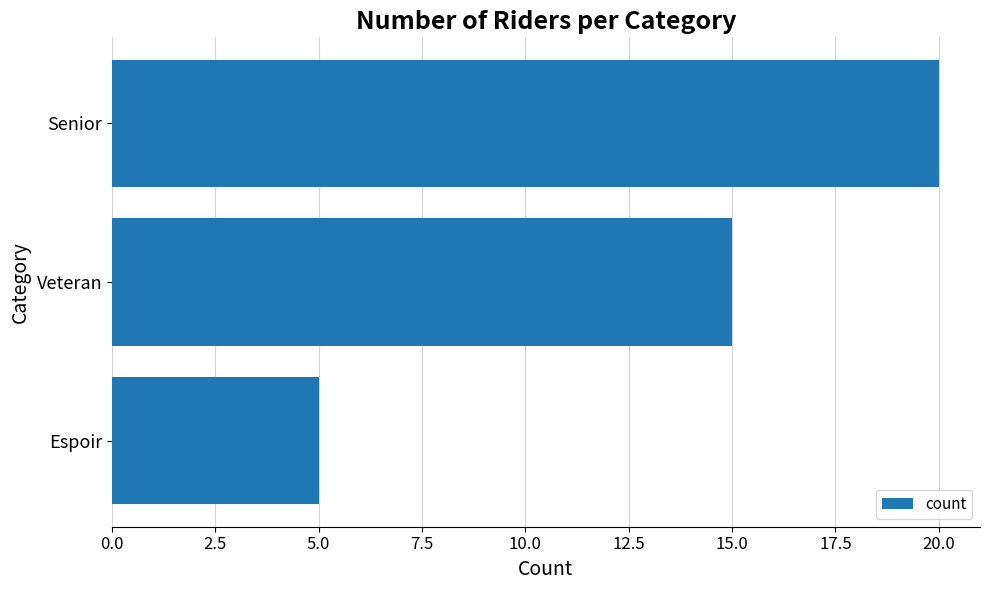

The value at Espoir is 2. True or false?

False